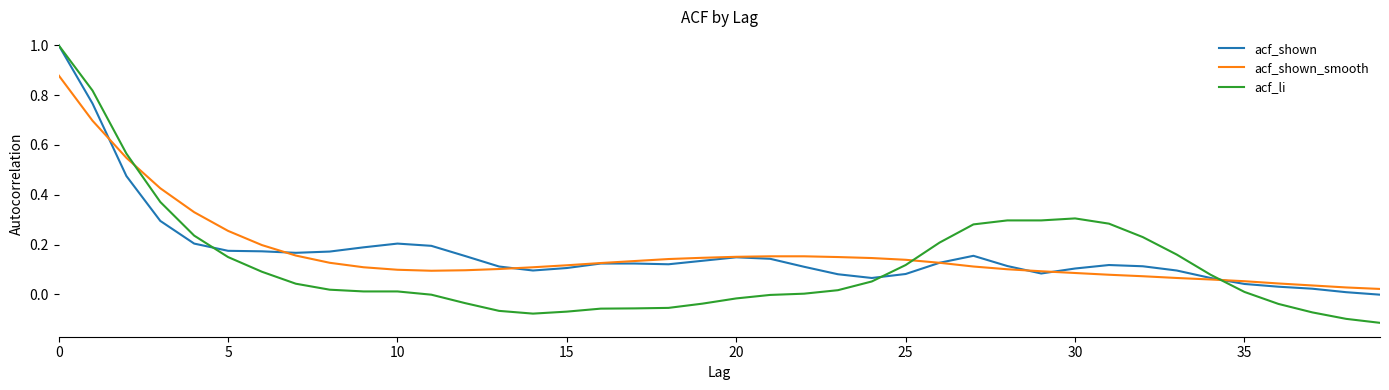

What is the maximum value shown in the chart?

1.0